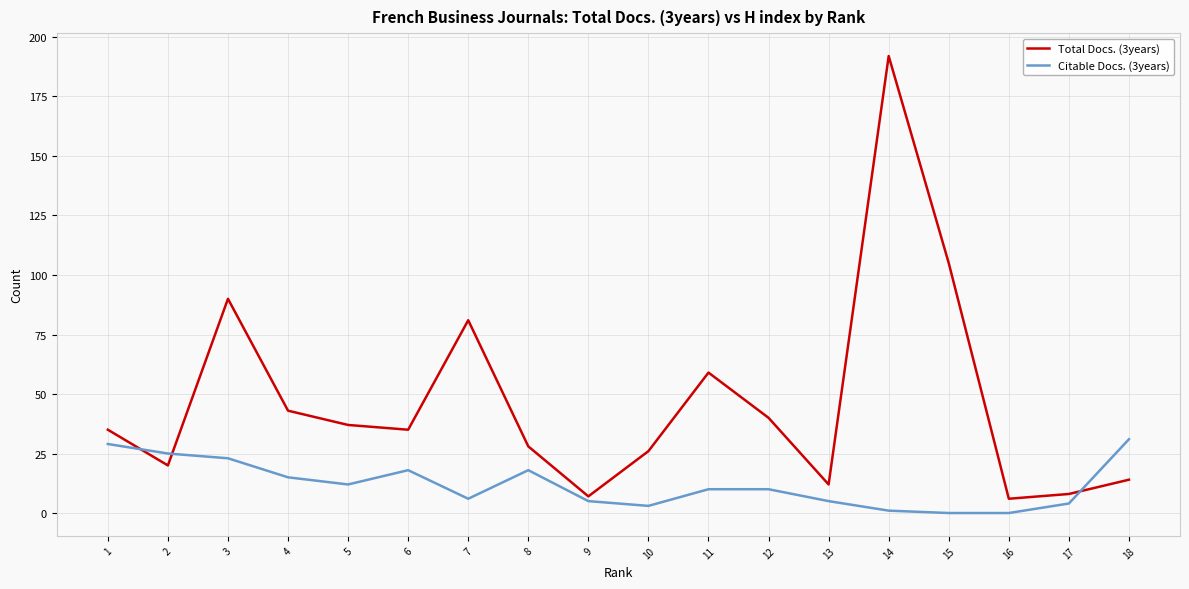

Count the number of data series in this chart.

2